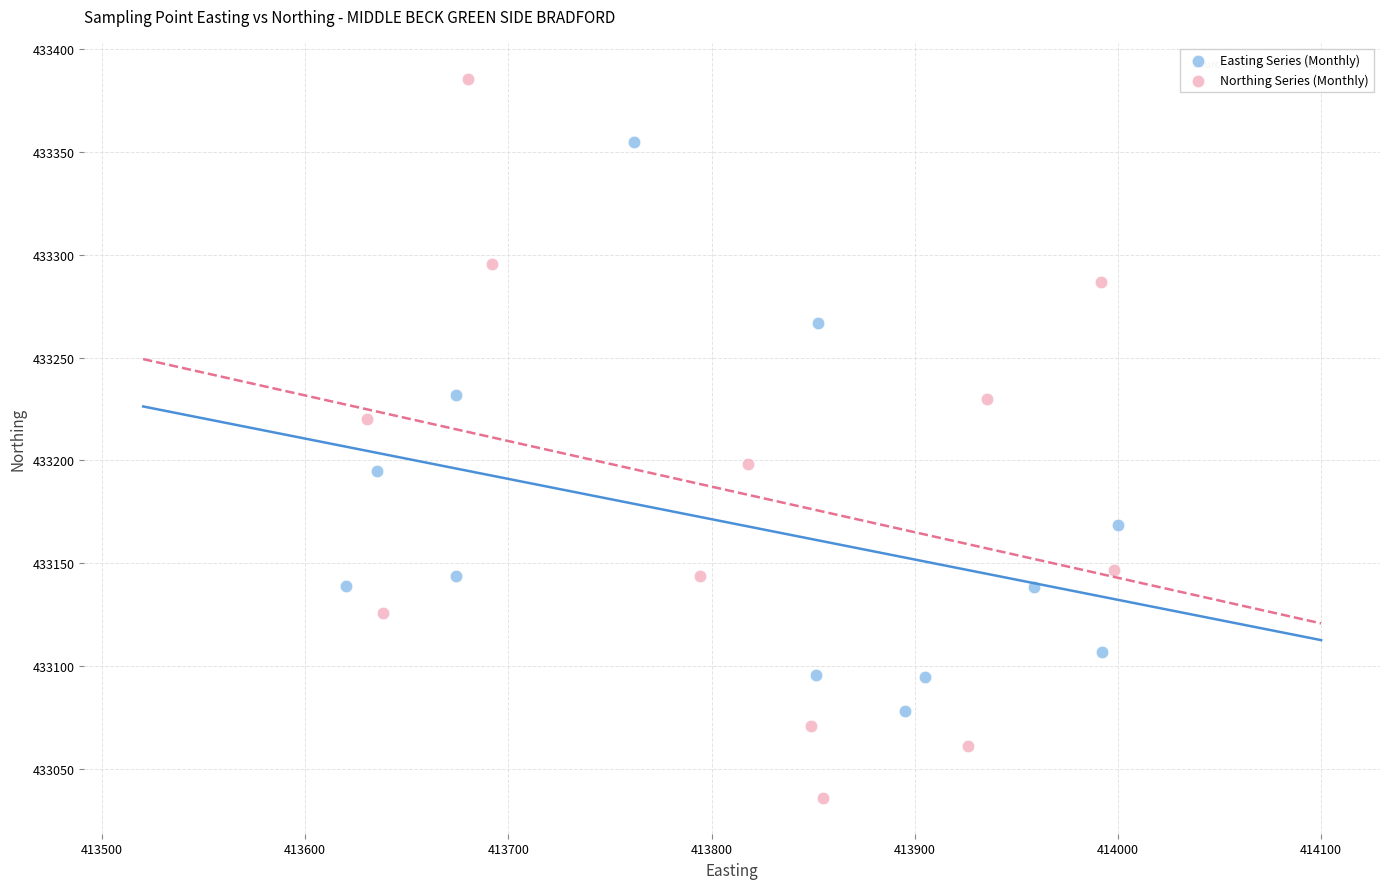

Which series contains the lowest Y value?

Northing Series (Monthly)